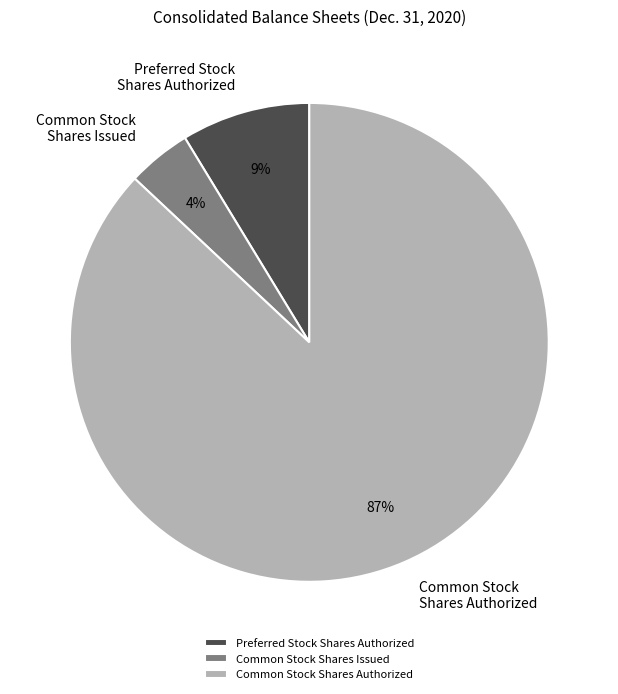

To the nearest percent, what is the average slice percentage?

33%